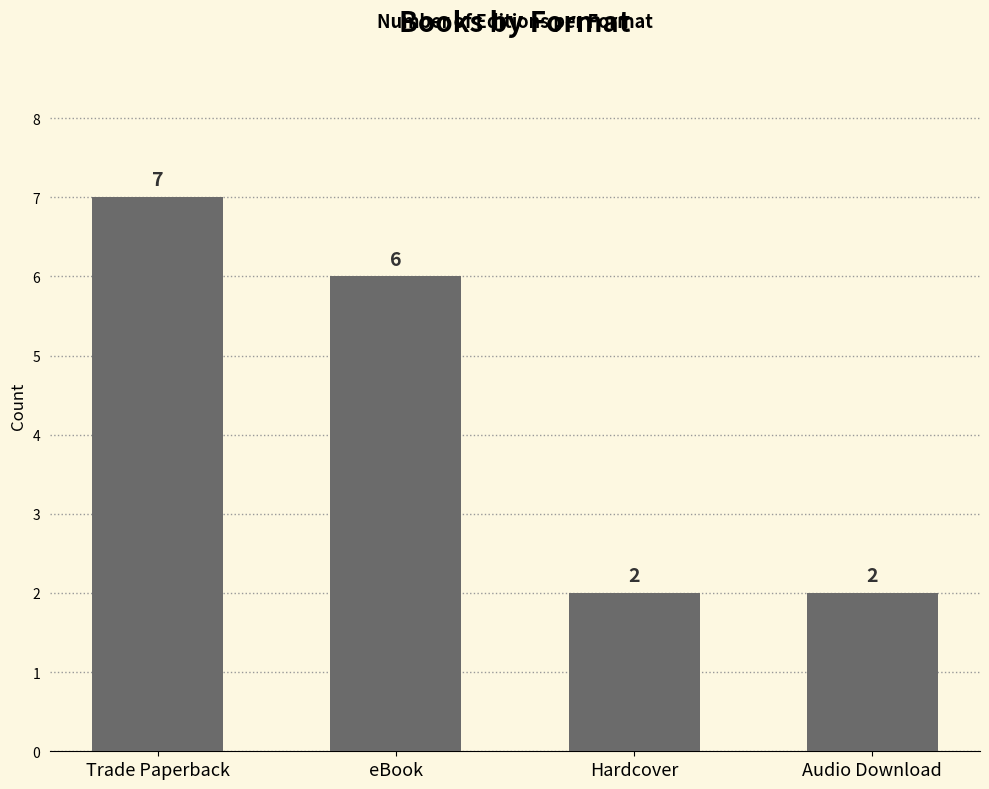

What is the label of the 2nd bar from the left?

eBook